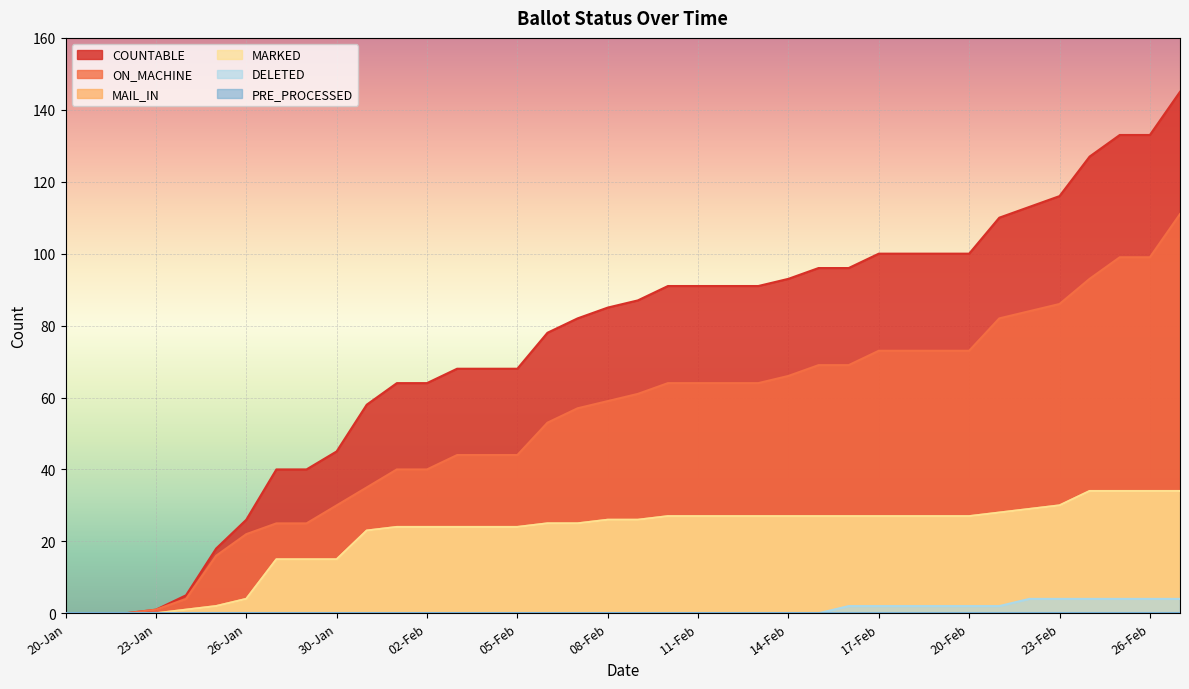

The MARKED series shows 45 at 10-Feb. True or false?

False